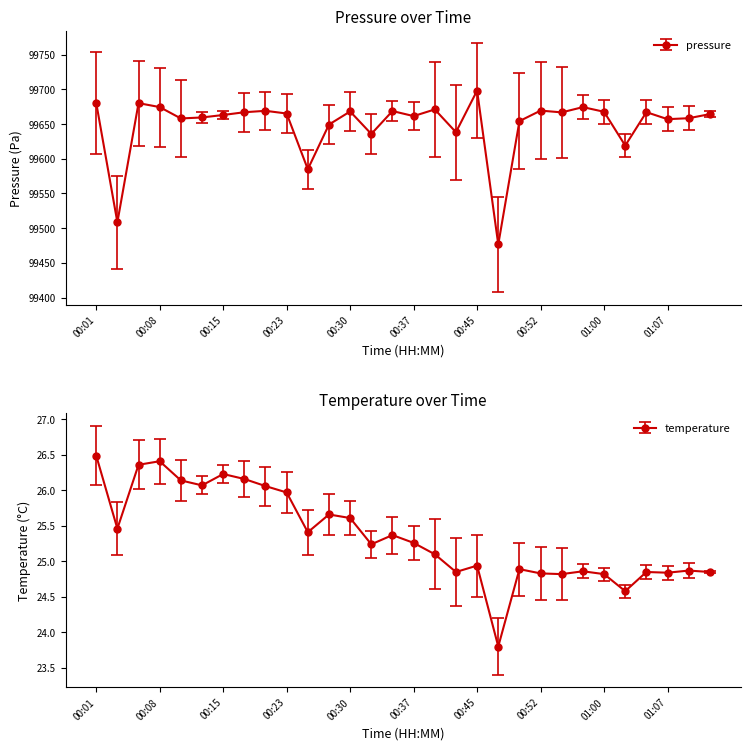

Reading left to right, list all the values displayed in this chart.

pressure: 00:01=99680.7	00:03=99508.4	00:06=99680.2	00:08=99674.5	00:11=99658.1	00:13=99659.6	00:15=99663.1	00:18=99667.1	00:20=99669.1	00:23=99665.2	00:25=99584.9	00:28=99649.3	00:30=99668.2	00:32=99635.8	00:35=99668.8	00:37=99661.5	00:40=99671.1	00:42=99638.3	00:45=99698.3	00:47=99476.5	00:50=99654.3	00:52=99669.4	00:55=99666.9	00:57=99674.5	01:00=99667.7	01:02=99619.0	01:05=99667.2	01:07=99657.1	01:10=99658.5	01:12=99664.4
temperature: 00:01=26.5	00:03=25.5	00:06=26.4	00:08=26.4	00:11=26.1	00:13=26.1	00:15=26.2	00:18=26.2	00:20=26.1	00:23=26.0	00:25=25.4	00:28=25.7	00:30=25.6	00:32=25.2	00:35=25.4	00:37=25.3	00:40=25.1	00:42=24.9	00:45=24.9	00:47=23.8	00:50=24.9	00:52=24.8	00:55=24.8	00:57=24.9	01:00=24.8	01:02=24.6	01:05=24.9	01:07=24.8	01:10=24.9	01:12=24.9